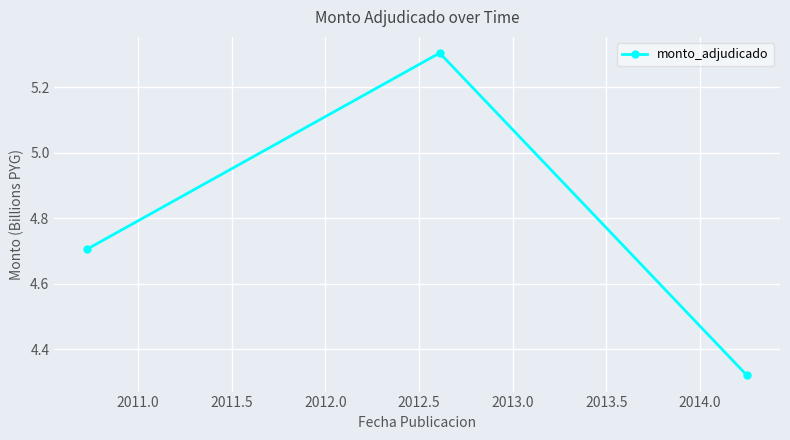

What is the value of the 1st point from the left?

4.7